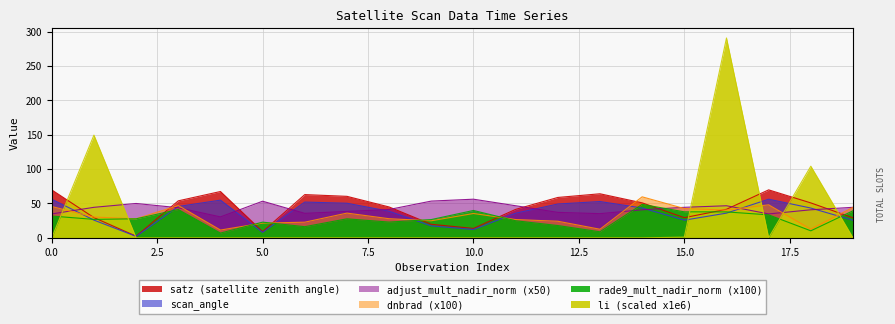

How many distinct data groups are displayed?

6